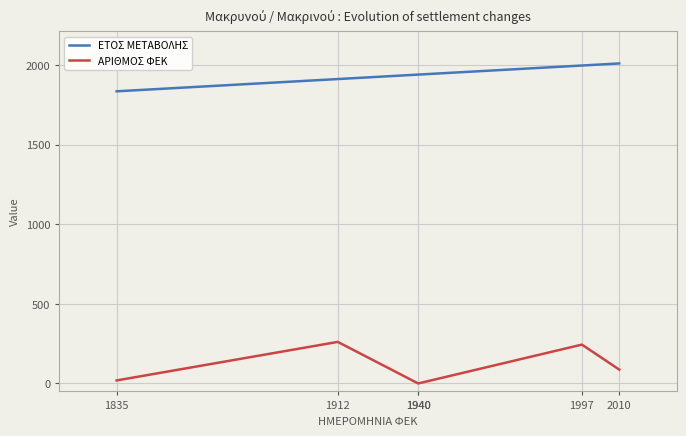

What is the value of the ΑΡΙΘΜΟΣ ΦΕΚ point at the 1st from the left?

19